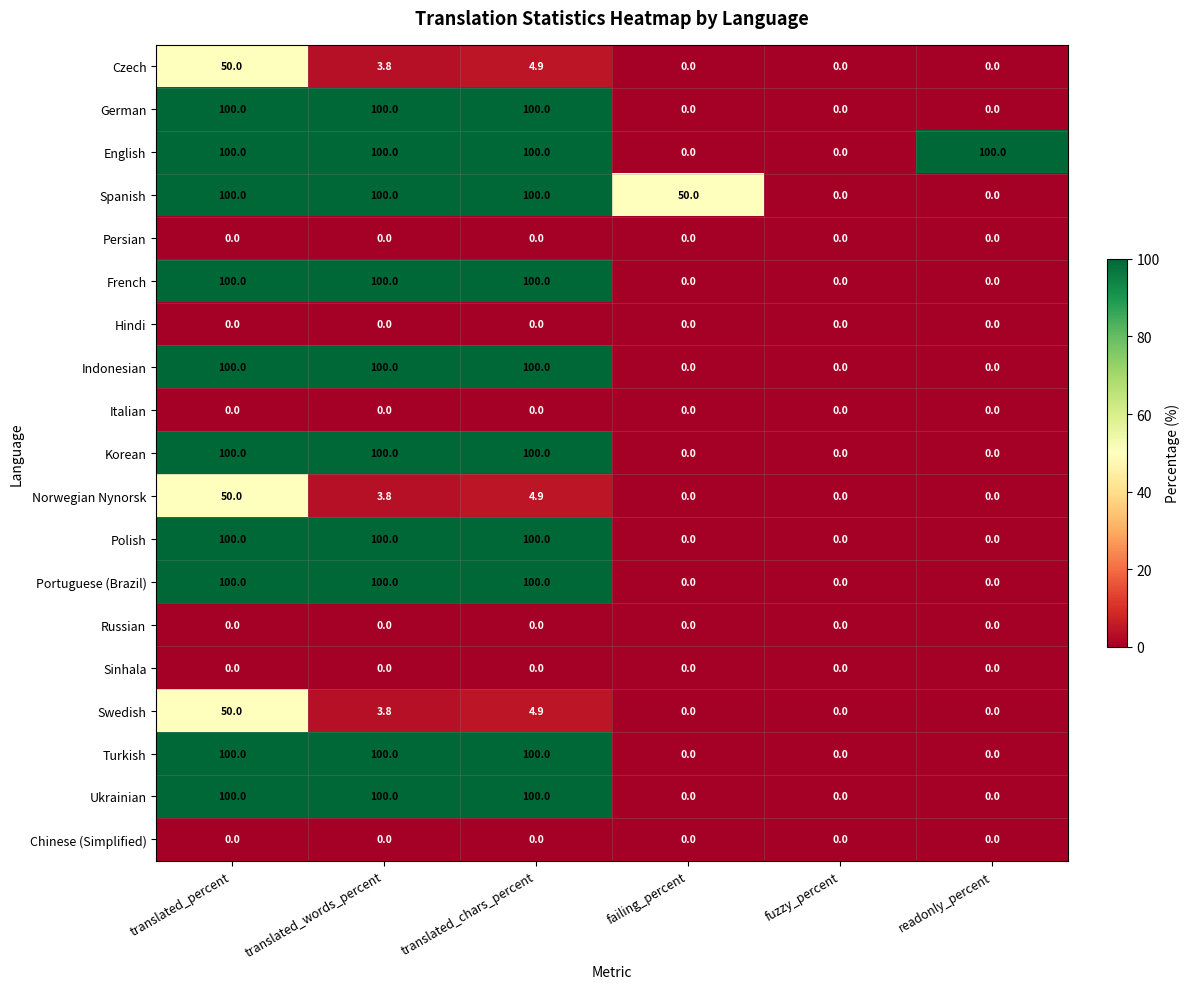

What is the greatest value displayed?

100.0